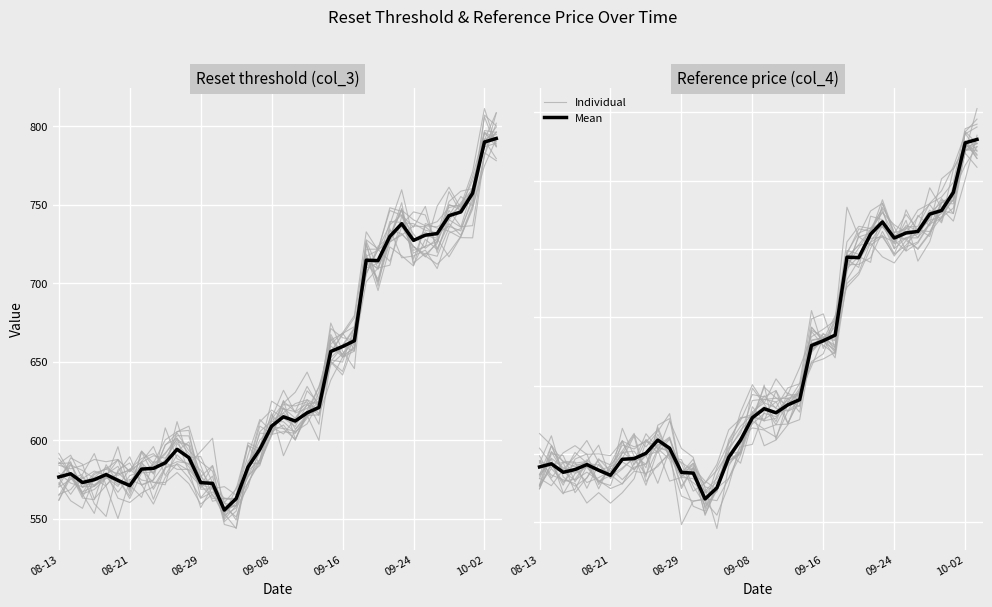

At which category does Individual reach its first local peak?

08-21